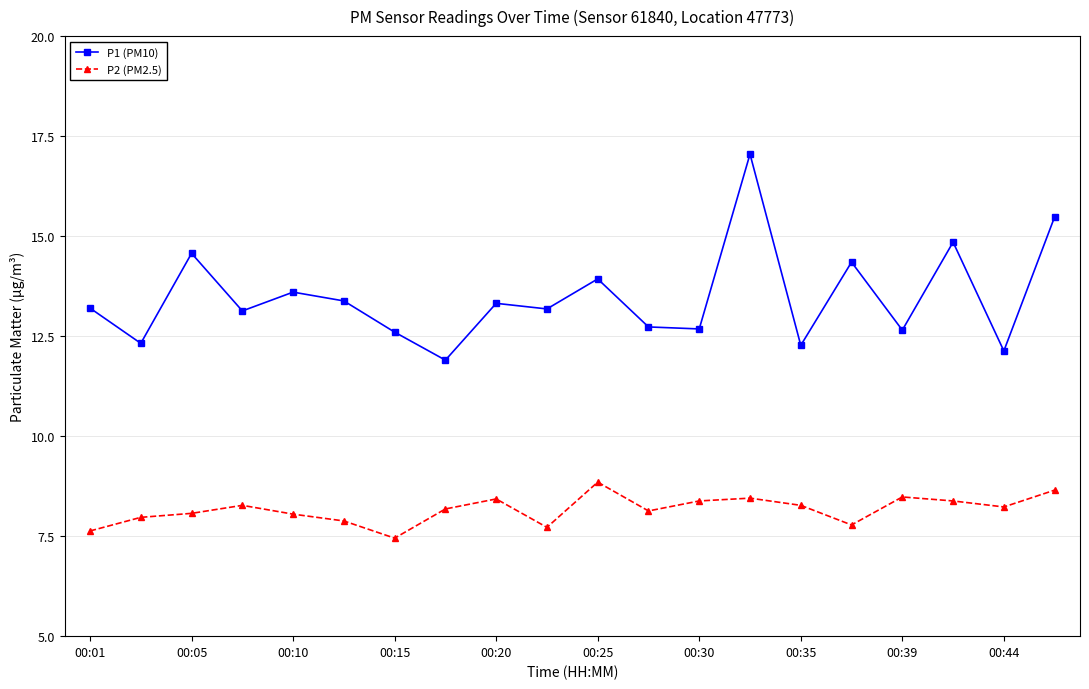

Which series has the largest total across all categories?

P1 (PM10)